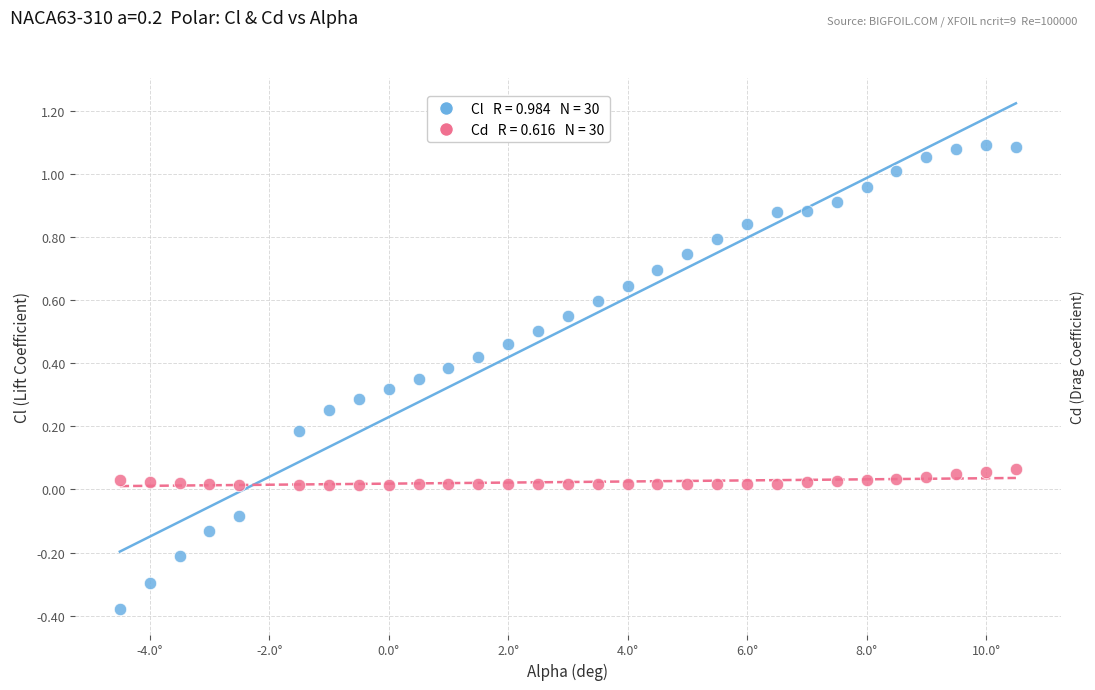

Across all data points, what is the range of Y values (max minus min)?

1.5